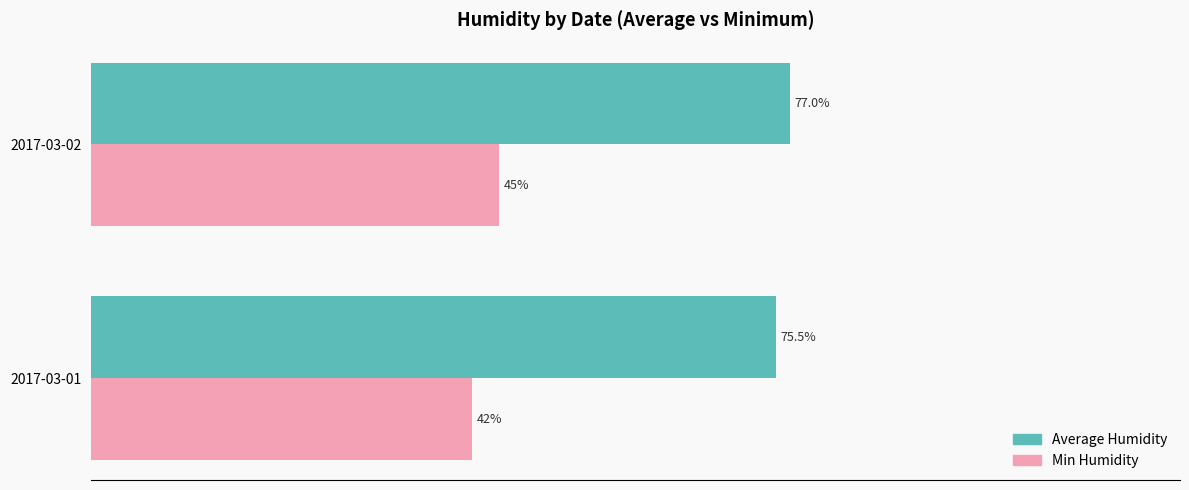

At which category is the sum across all series the highest?

2017-03-02